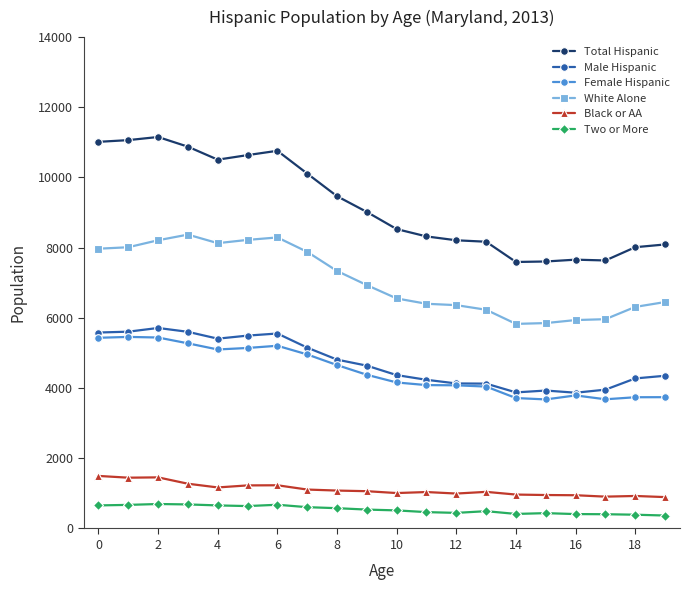

What is the lowest value of the Female Hispanic series?

3677